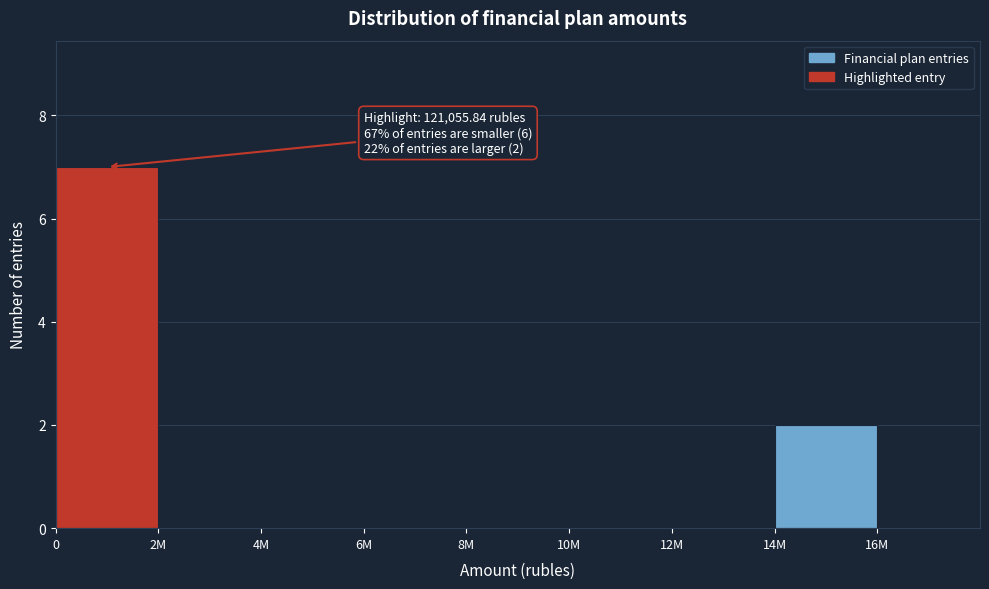

Reading left to right, transcribe all the data shown in this chart.

0=7	2M=0	4M=0	6M=0	8M=0	10M=0	12M=0	14M=2	16M=0